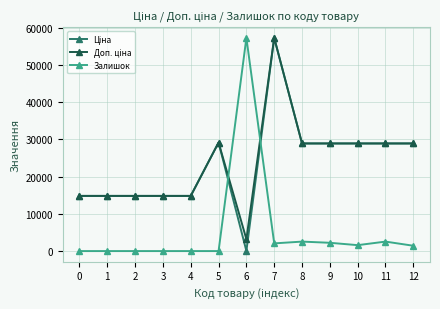

At which category is the sum across all series the highest?

7